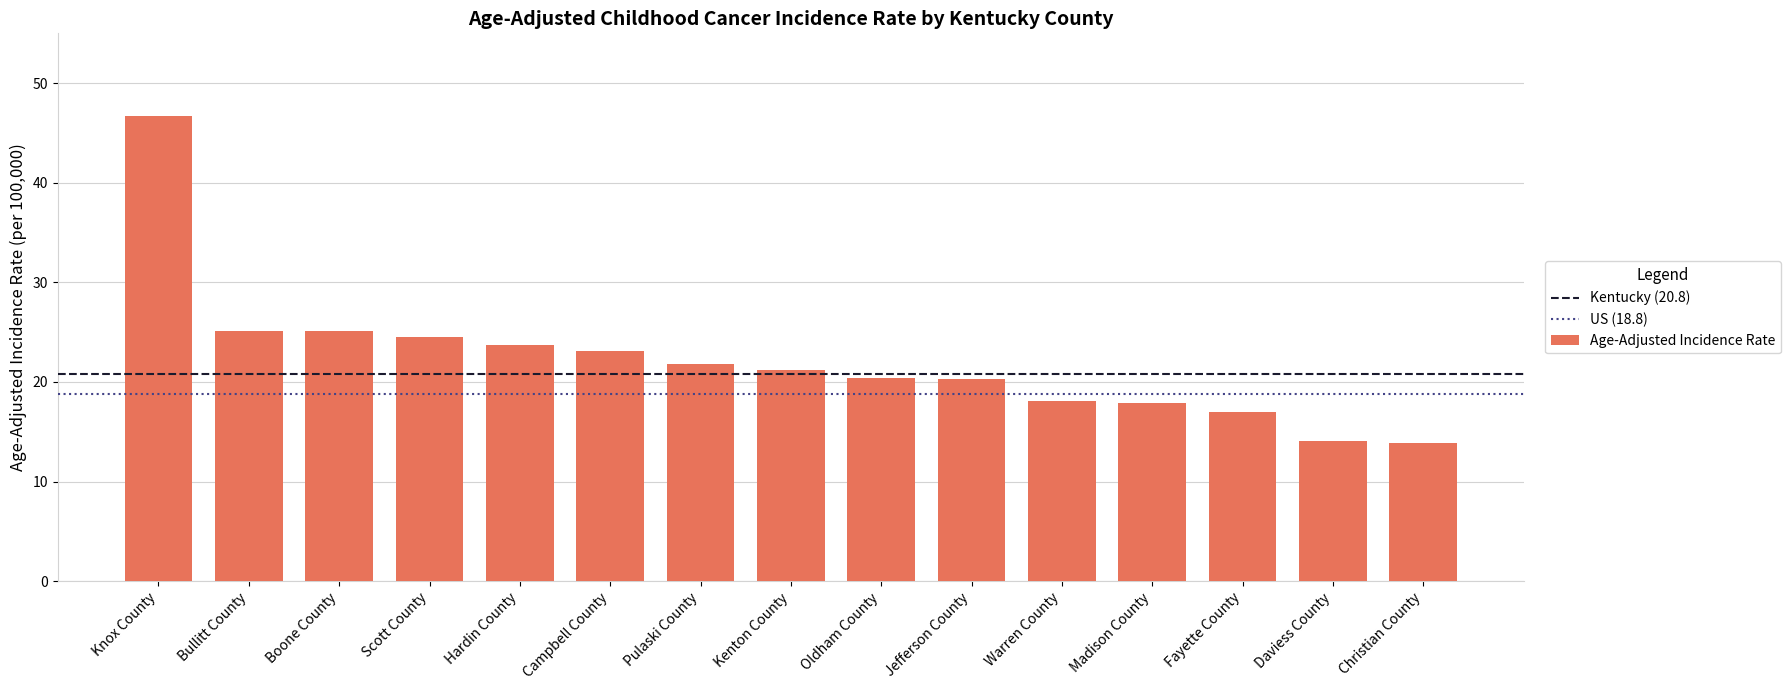

Does the chart contain any negative values?

No